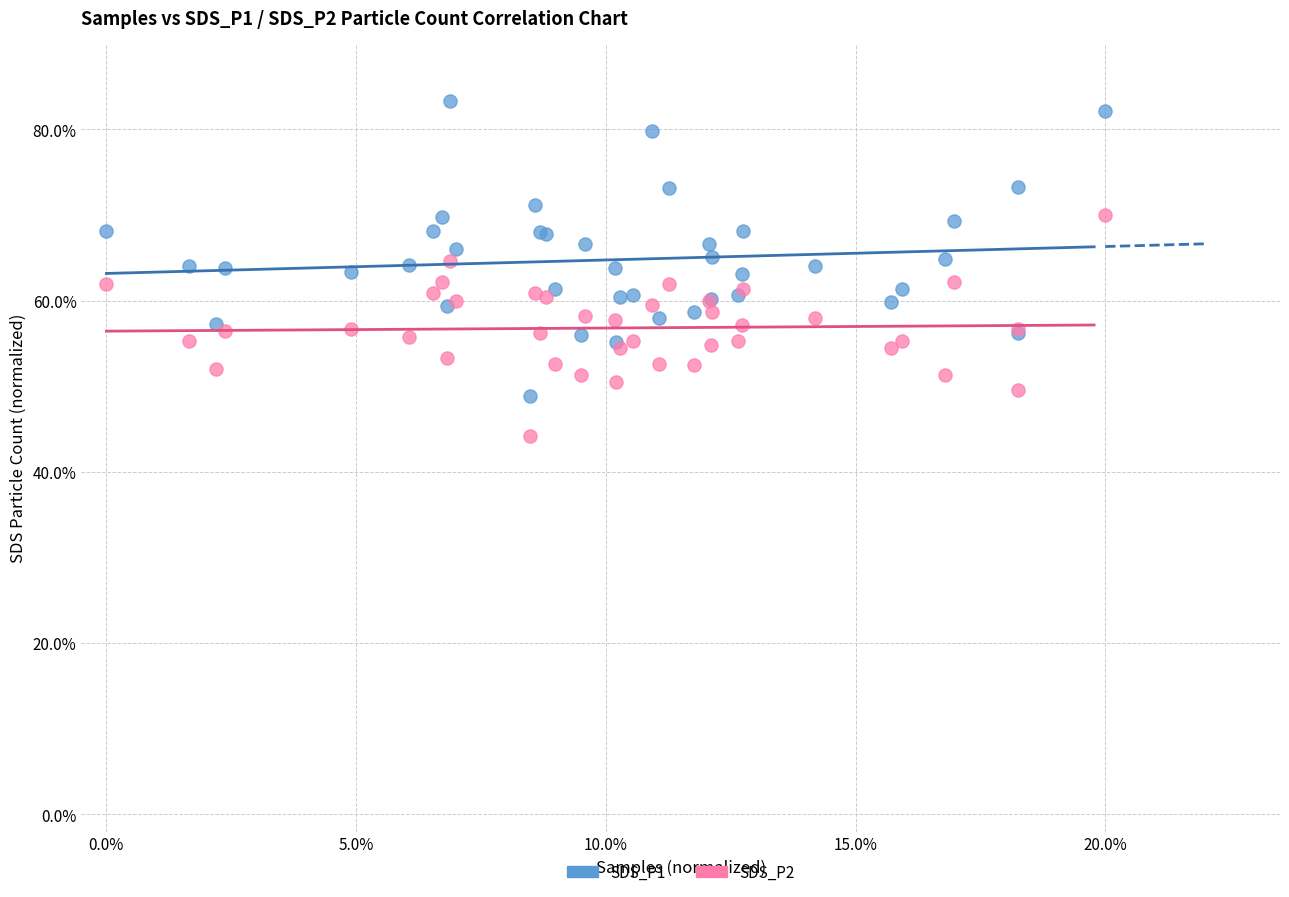

What are all the series names shown in the legend?

SDS_P1, SDS_P2